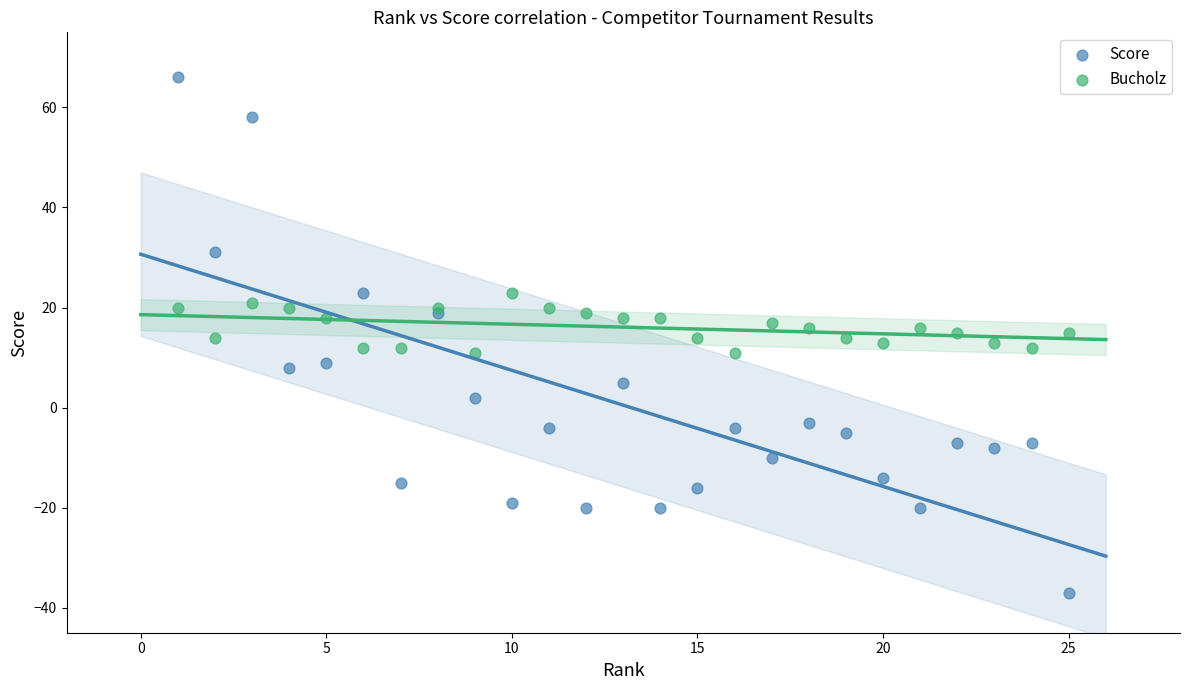

Which series has the largest Y range (max minus min)?

Score